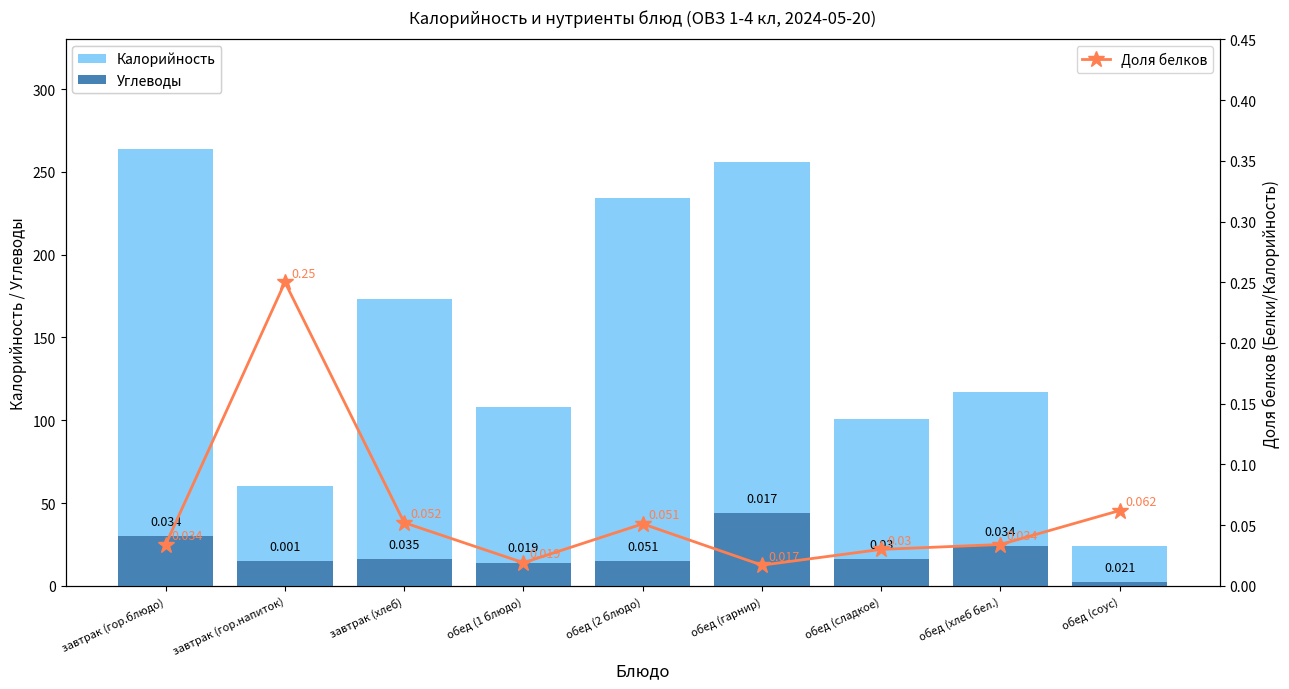

What are all the series names shown in the legend?

Калорийность, Углеводы, Доля белков